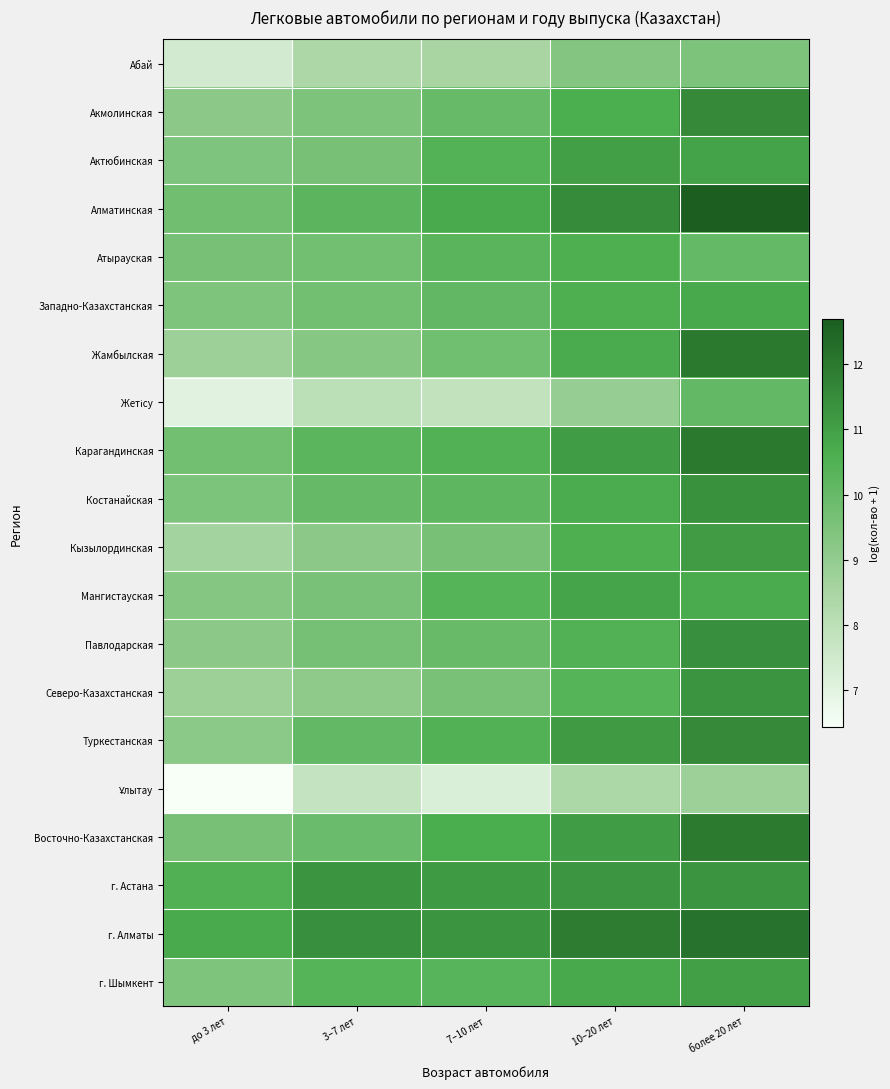

Which series has the largest total across all categories?

г. Алматы